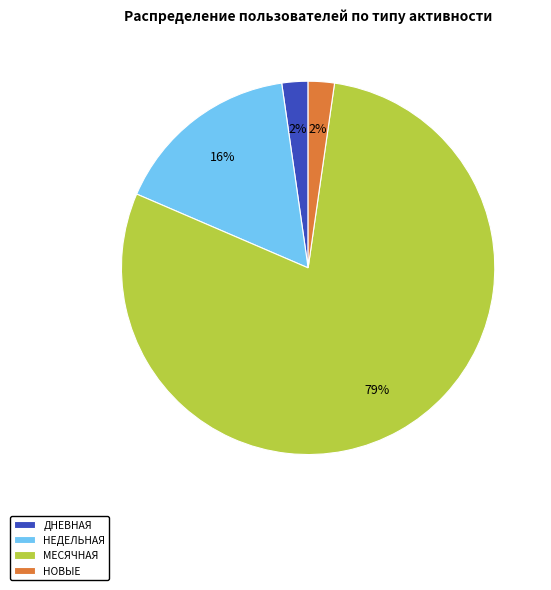

Is the sum of НОВЫЕ and НЕДЕЛЬНАЯ greater than half?

No